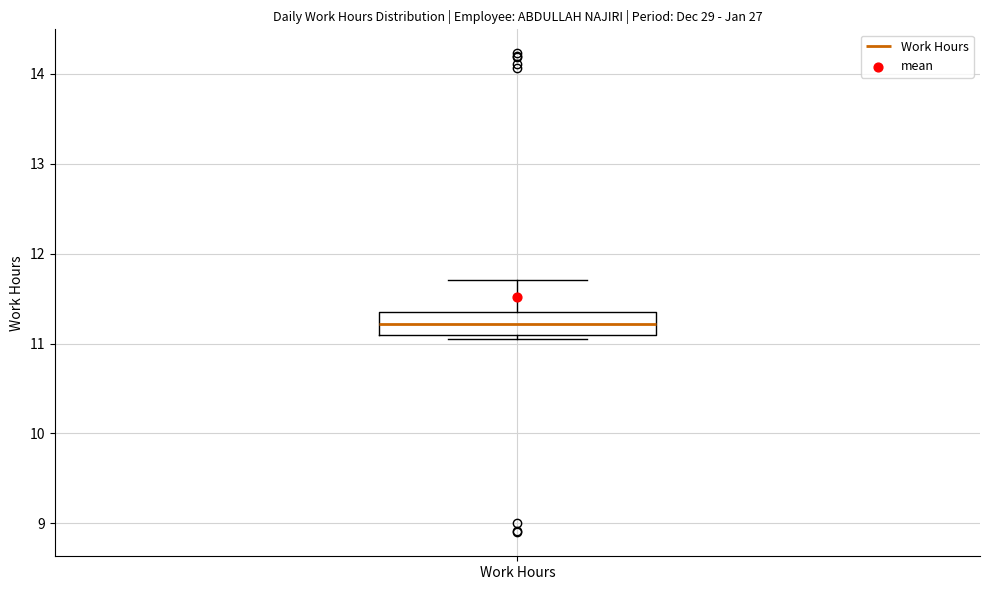

Transcribe this box plot: give where the median line is, the range the box spans, and where the two whiskers end, as read against the y-axis. The values are not printed on the chart, so give them approximately, as read against the axis.

median 11.2, box 11.1 to 11.4, whiskers 11.1 (just below the box's lower edge) to 11.7